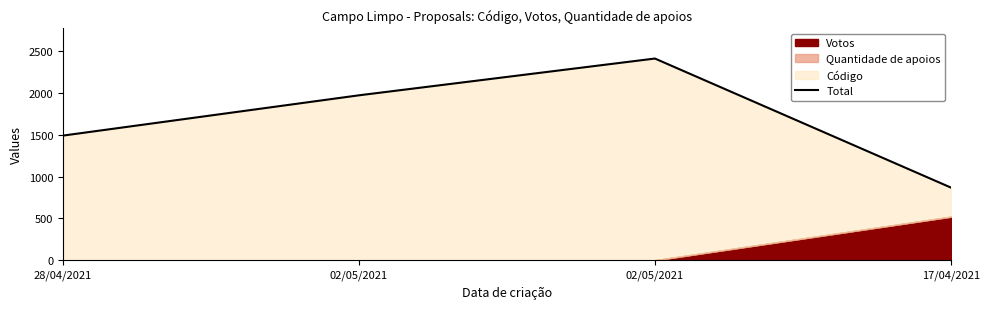

What is the sum of all values?

6746